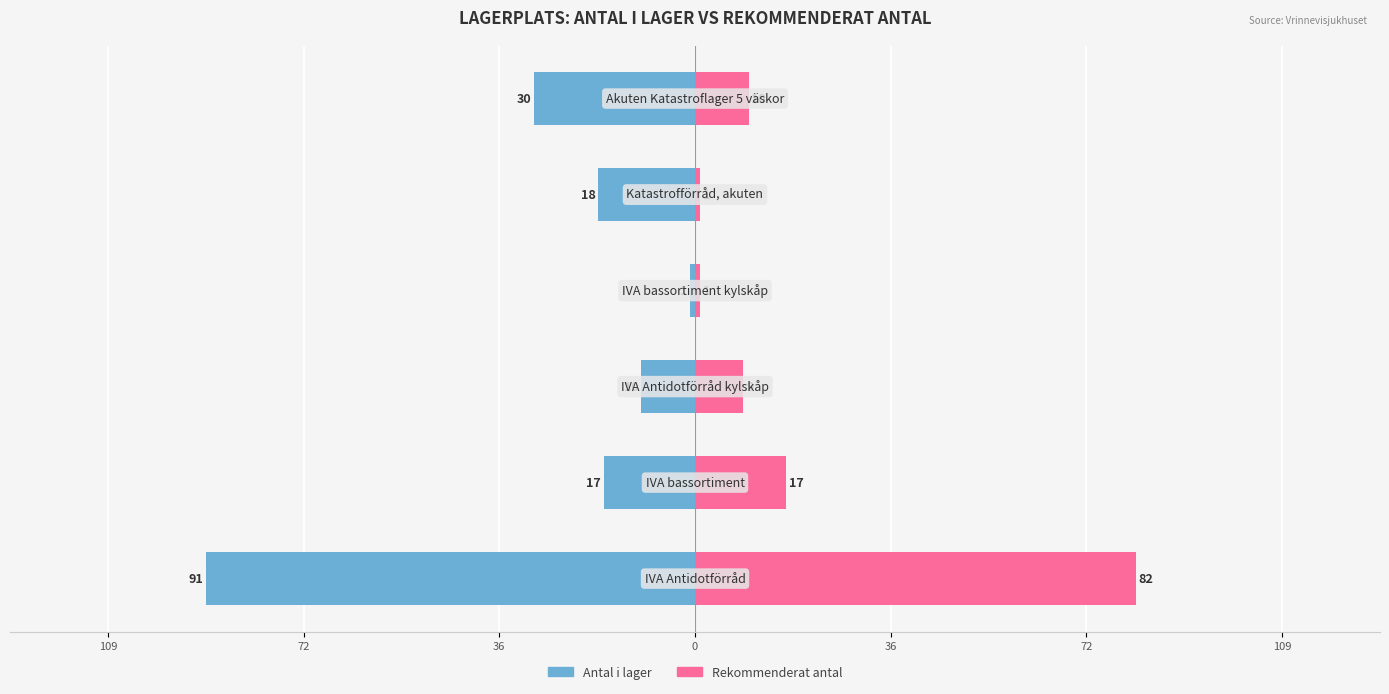

The Antal i lager series shows 0 at 0. True or false?

False